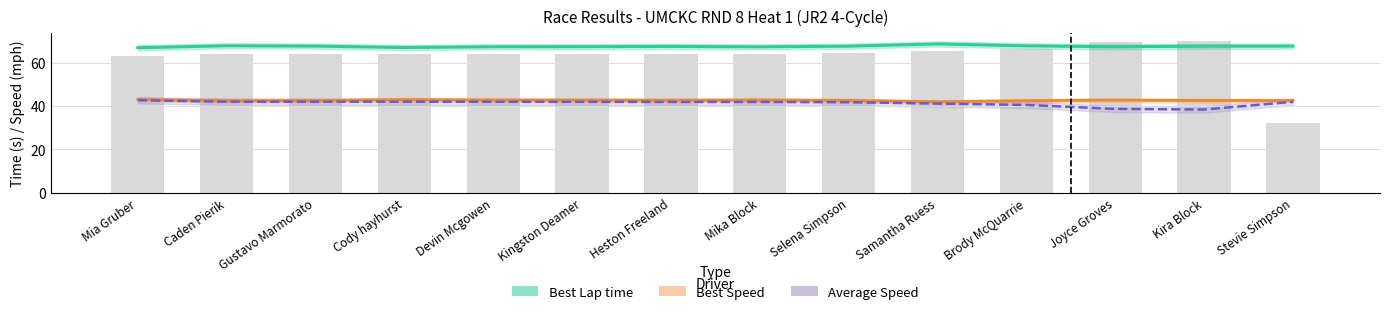

Count the number of categories in the chart.

14